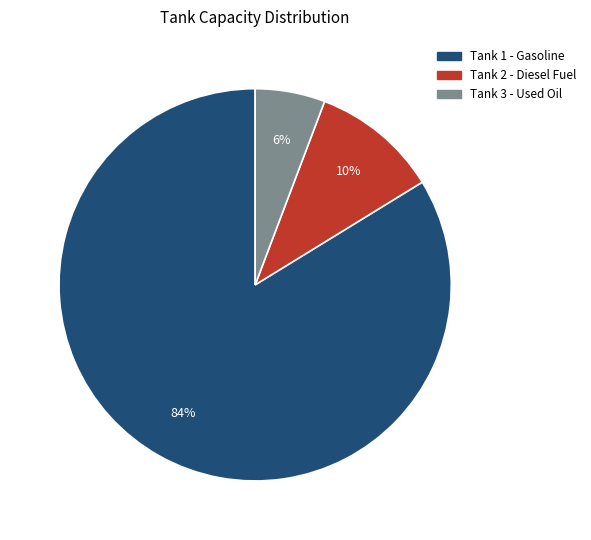

Is Tank 1 - Gasoline the majority of the pie?

Yes